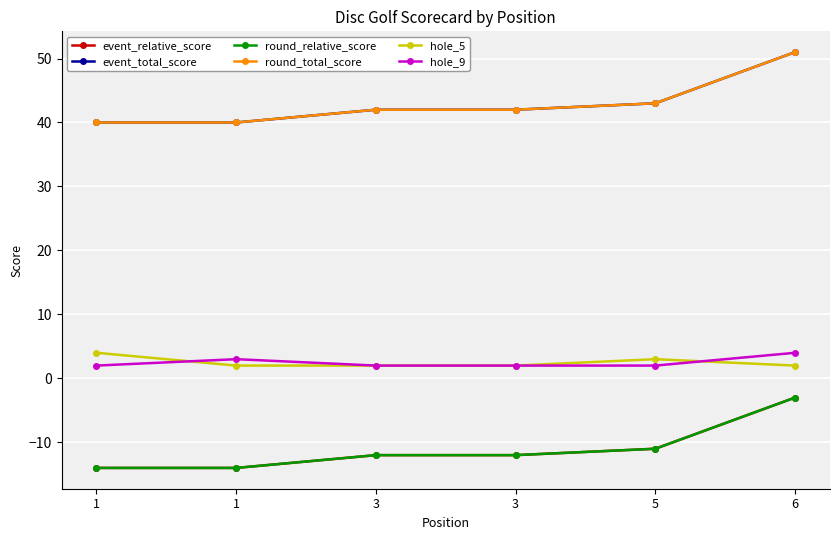

Is this an area chart (filled region under the line)?

No